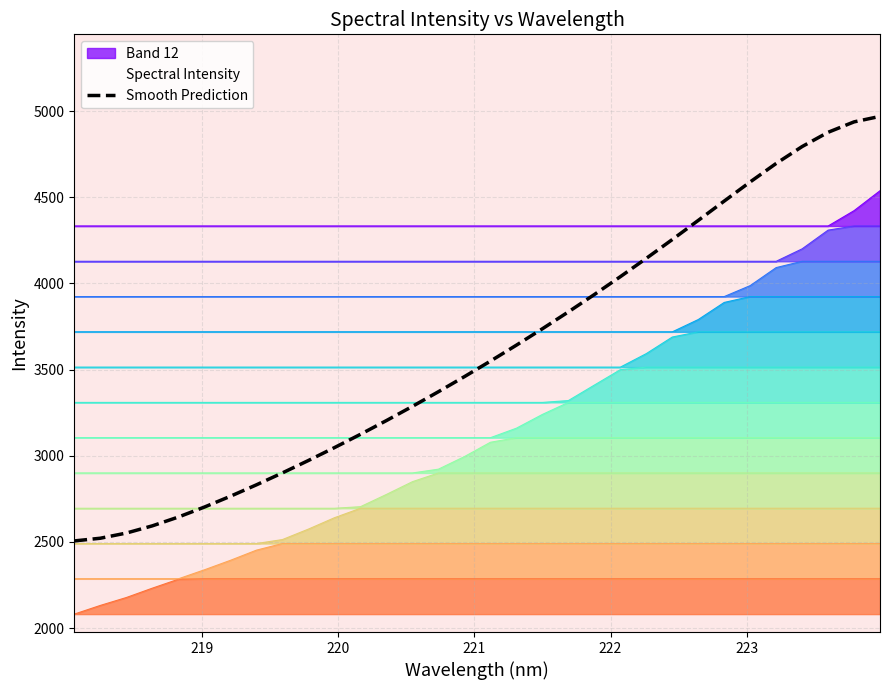

What is the lowest value of the Smooth Prediction series?

2505.8